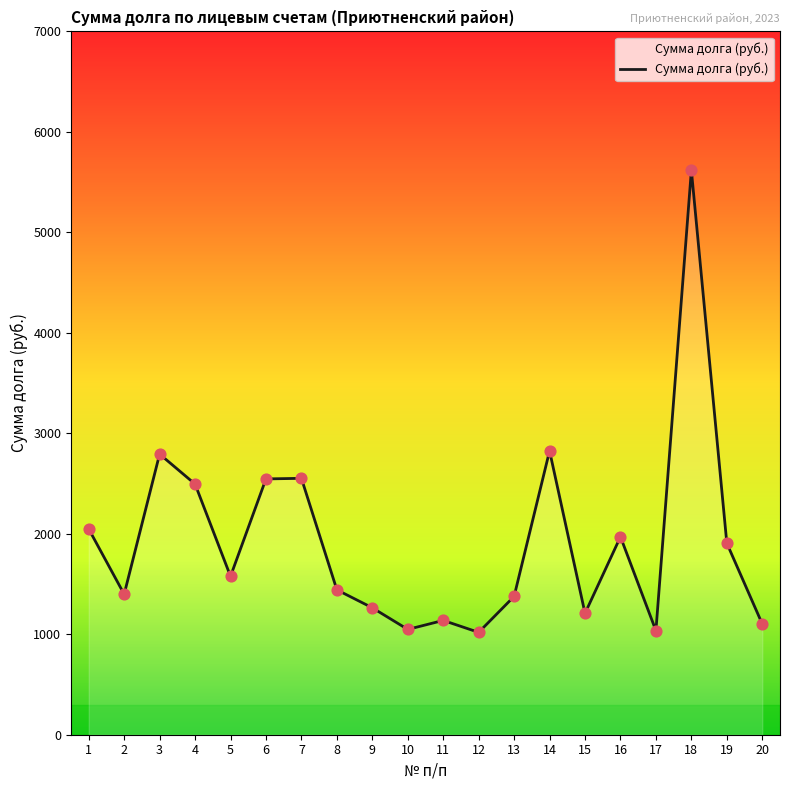

What is the change in value from 11 to 20?

-35.5